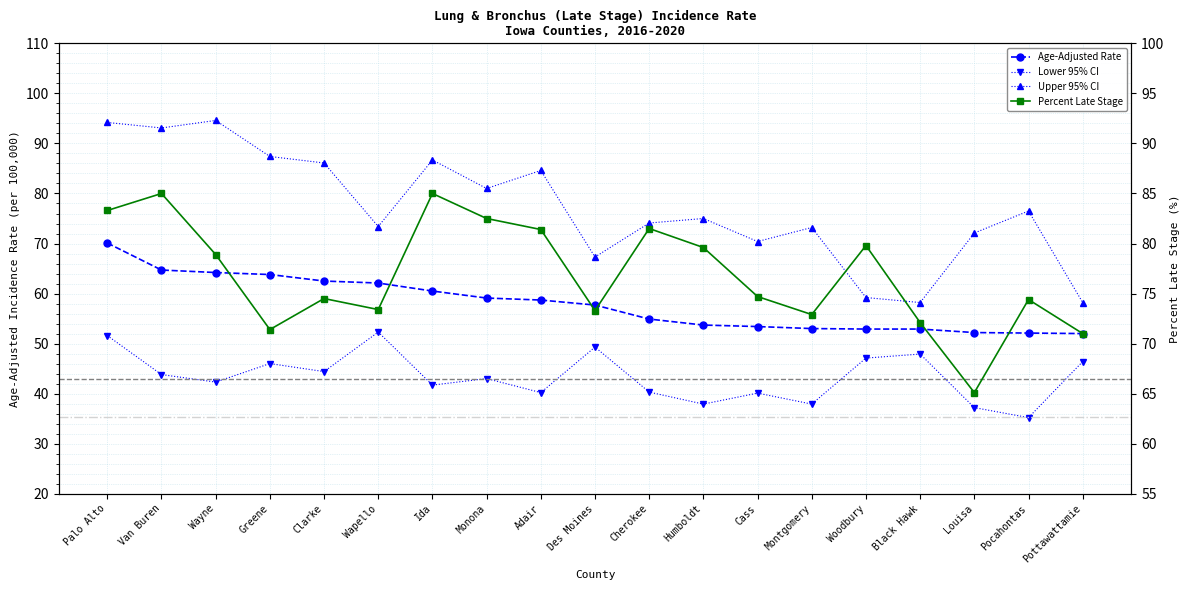

At how many categories does at least one series exceed 61?

19